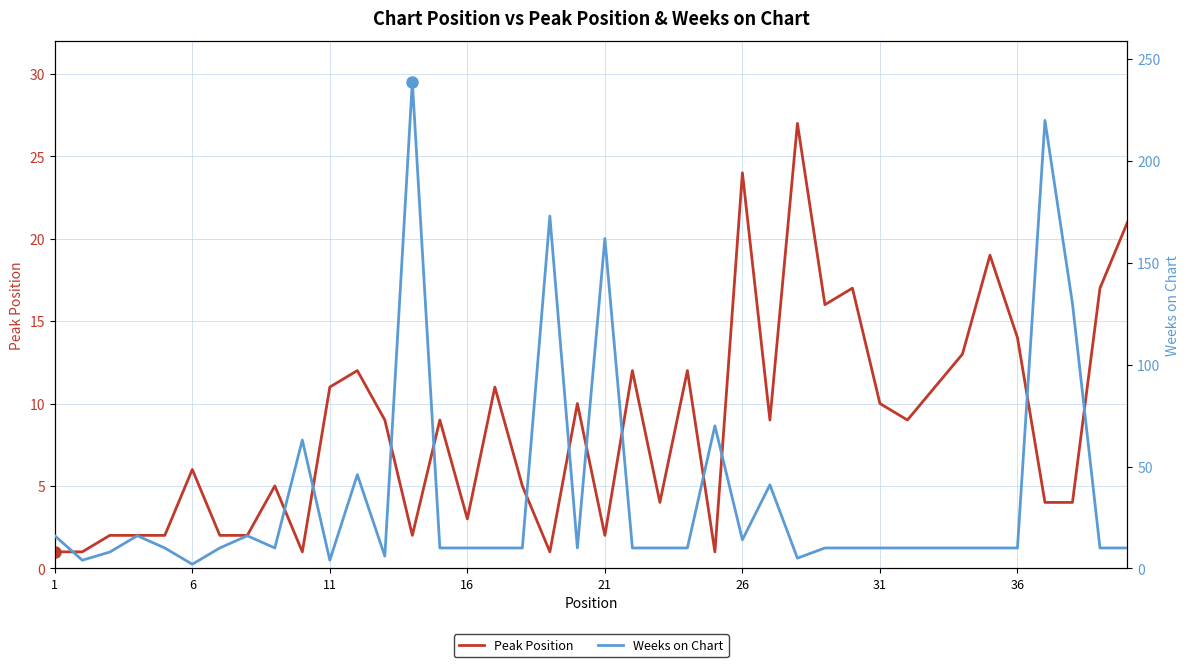

Which series ends up on top after the final intersection of Peak Position and Weeks on Chart?

Peak Position